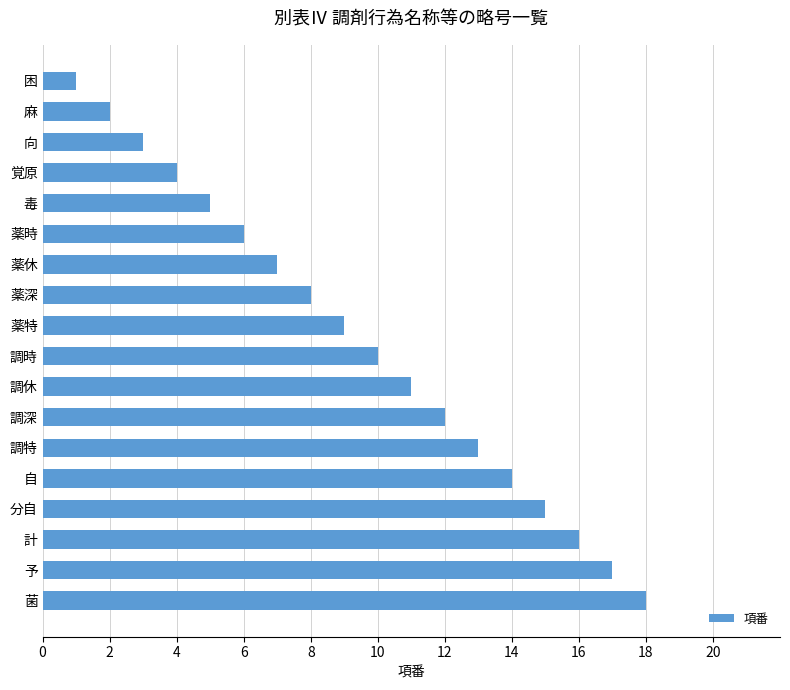

True or false: the data shows 11 at 予.

False